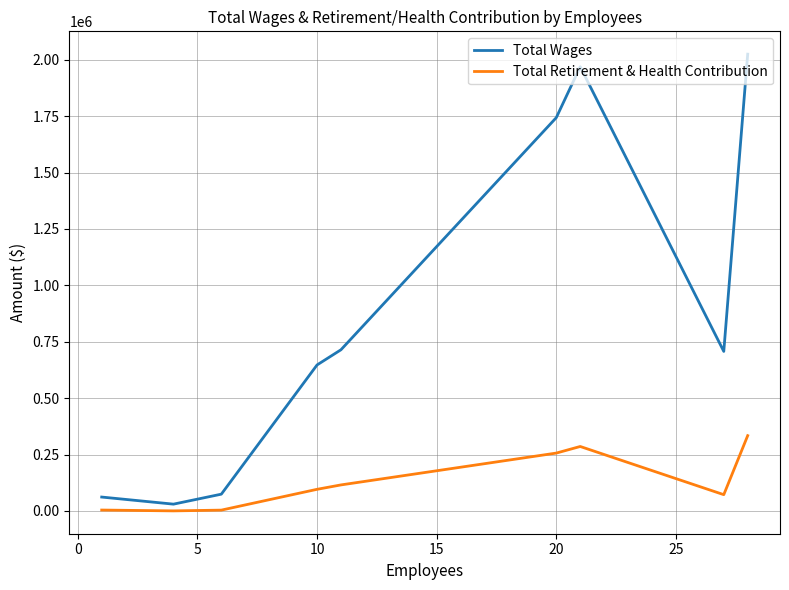

What is the sum of all Total Wages values?

7972460